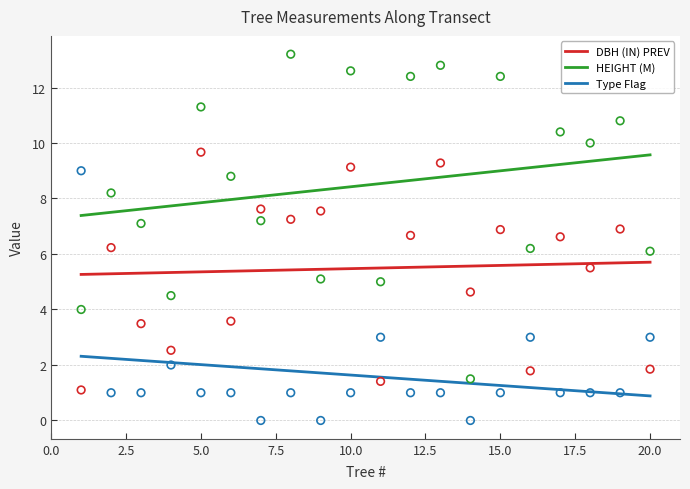

What are all the series names shown in the legend?

DBH (IN) PREV, HEIGHT (M), Type Flag